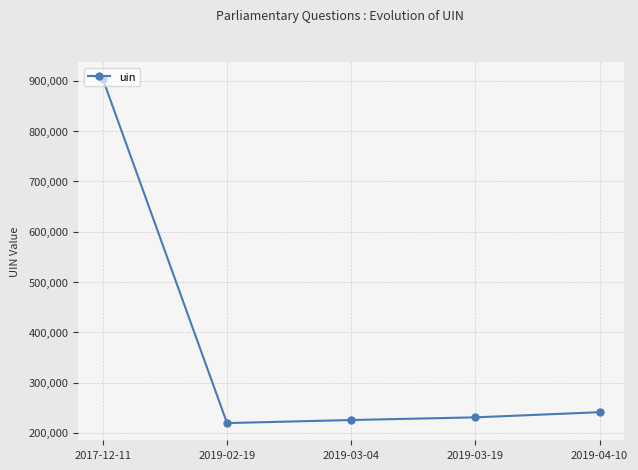

Reading left to right, transcribe all the data shown in this chart.

2017-12-11=902862	2019-02-19=219402	2019-03-04=225482	2019-03-19=230796	2019-04-10=241027